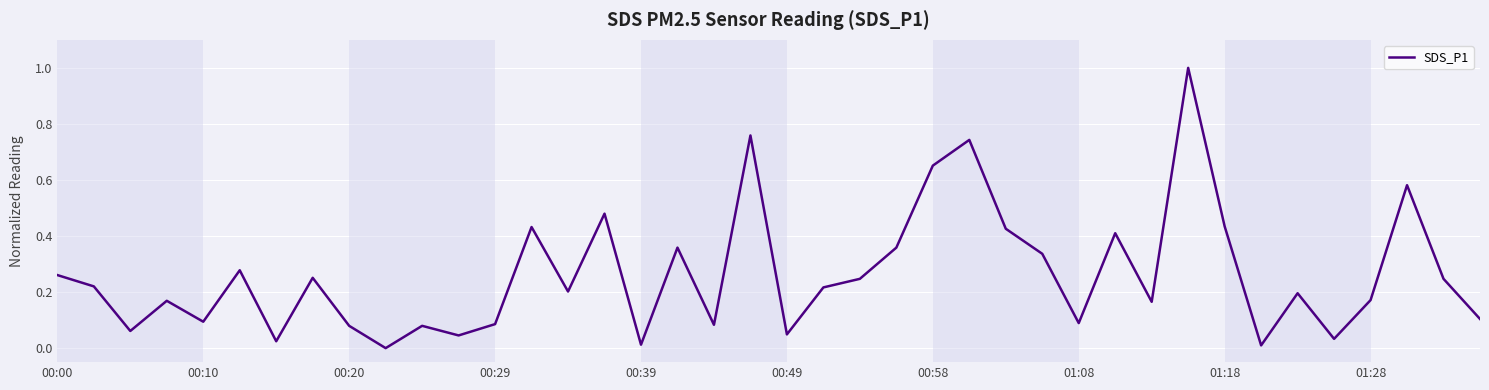

What is the maximum value shown in the chart?

1.0